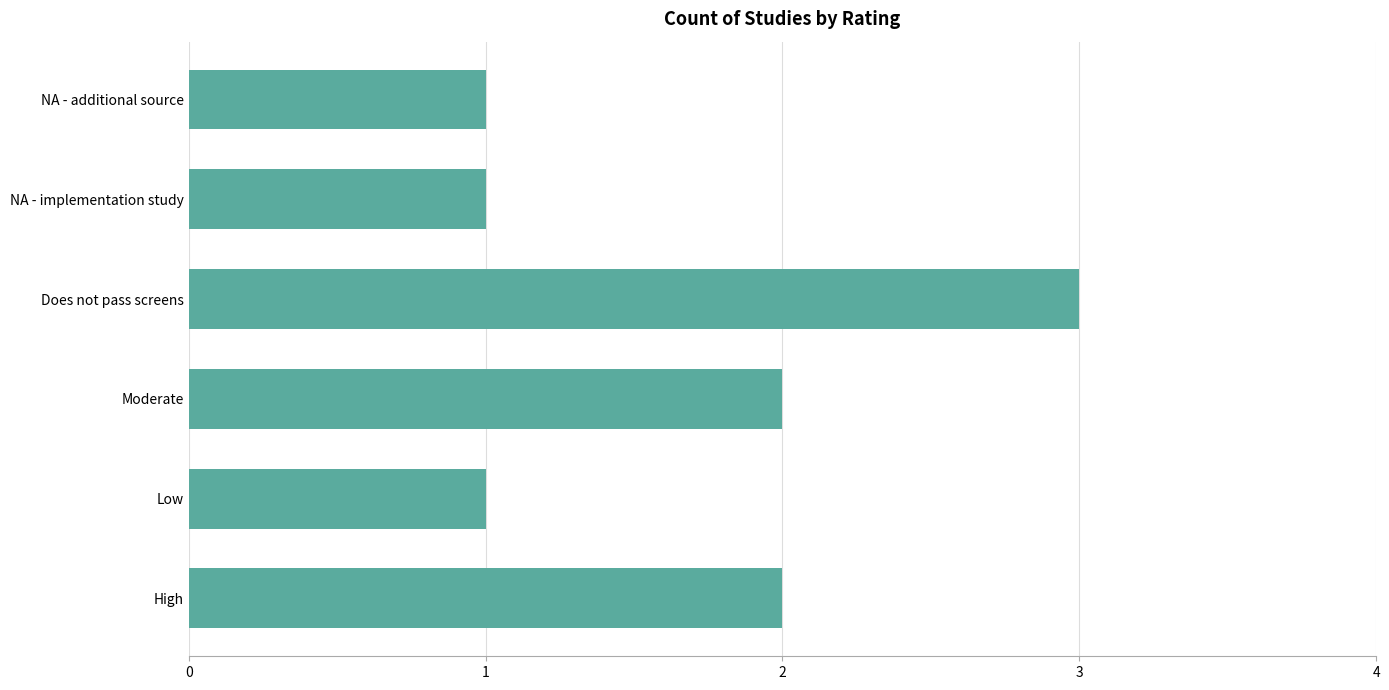

Between NA - implementation study and Moderate, which is larger?

Moderate